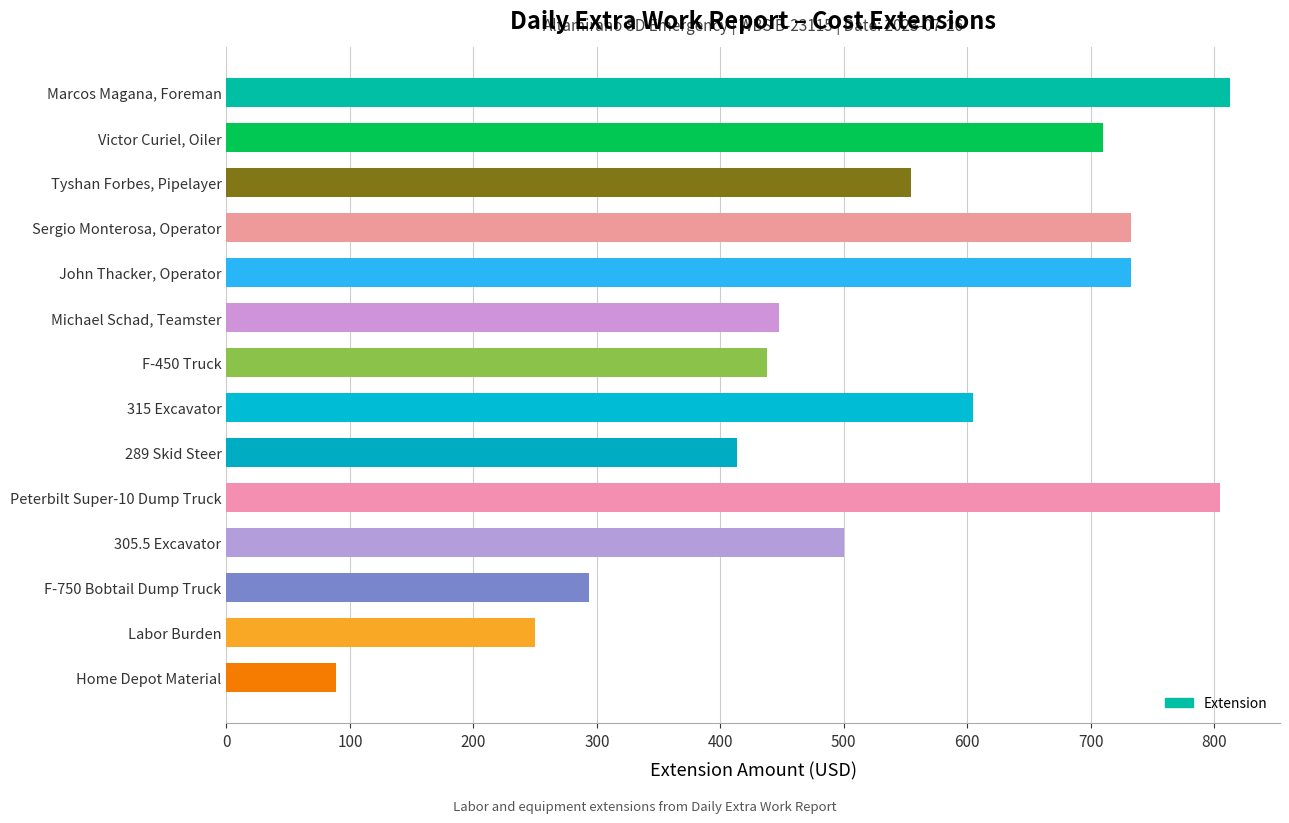

Reading bottom to top, transcribe all the data shown in this chart.

Home Depot Material=88.7	Labor Burden=250.0	F-750 Bobtail Dump Truck=293.4	305.5 Excavator=500.2	Peterbilt Super-10 Dump Truck=804.4	289 Skid Steer=413.1	315 Excavator=604.2	F-450 Truck=437.7	Michael Schad, Teamster=447.7	John Thacker, Operator=732.6	Sergio Monterosa, Operator=732.6	Tyshan Forbes, Pipelayer=554.6	Victor Curiel, Oiler=709.5	Marcos Magana, Foreman=812.6